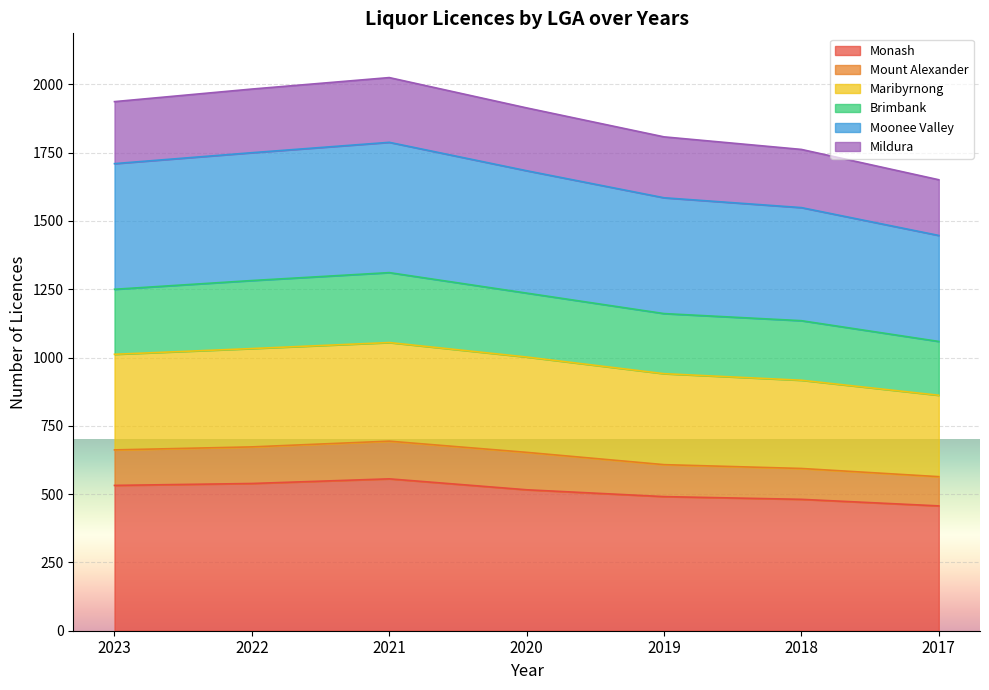

True or false: Brimbank and Monash intersect in this chart.

False